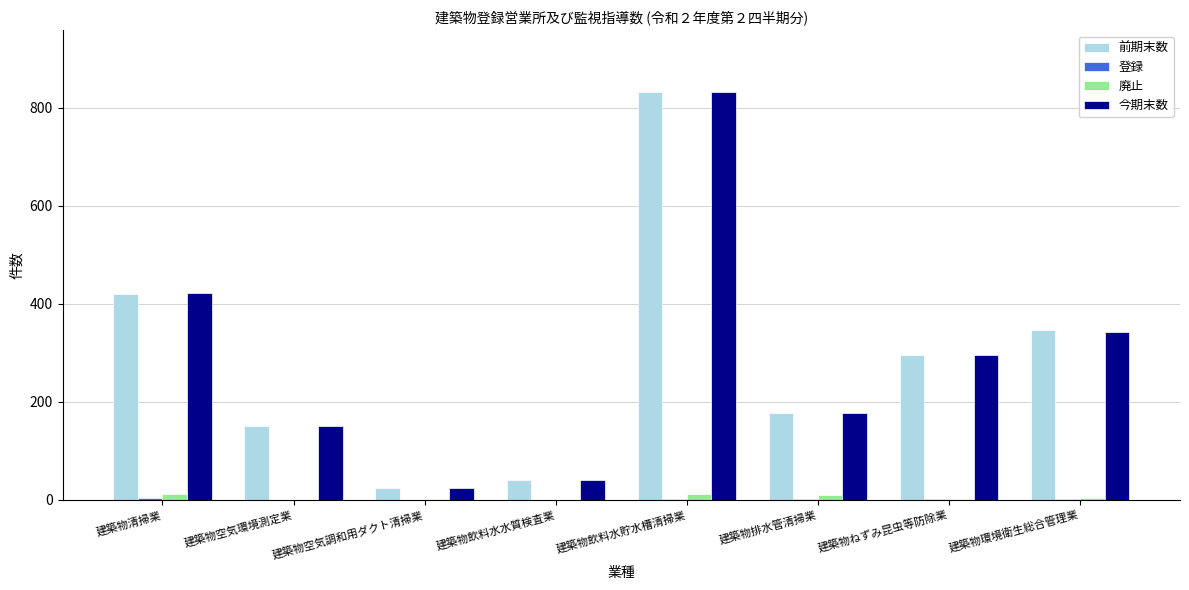

True or false: 廃止 has a value of 11 at 建築物飲料水貯水槽清掃業.

True